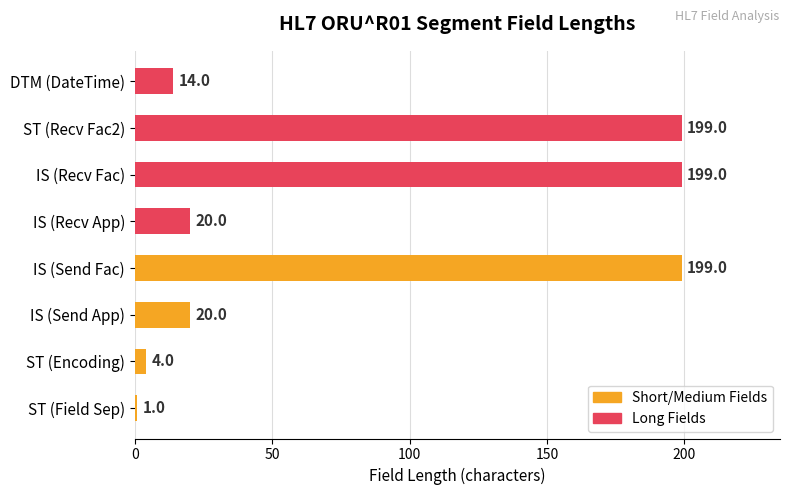

The chart shows a value of 24 at DTM (DateTime). True or false?

False